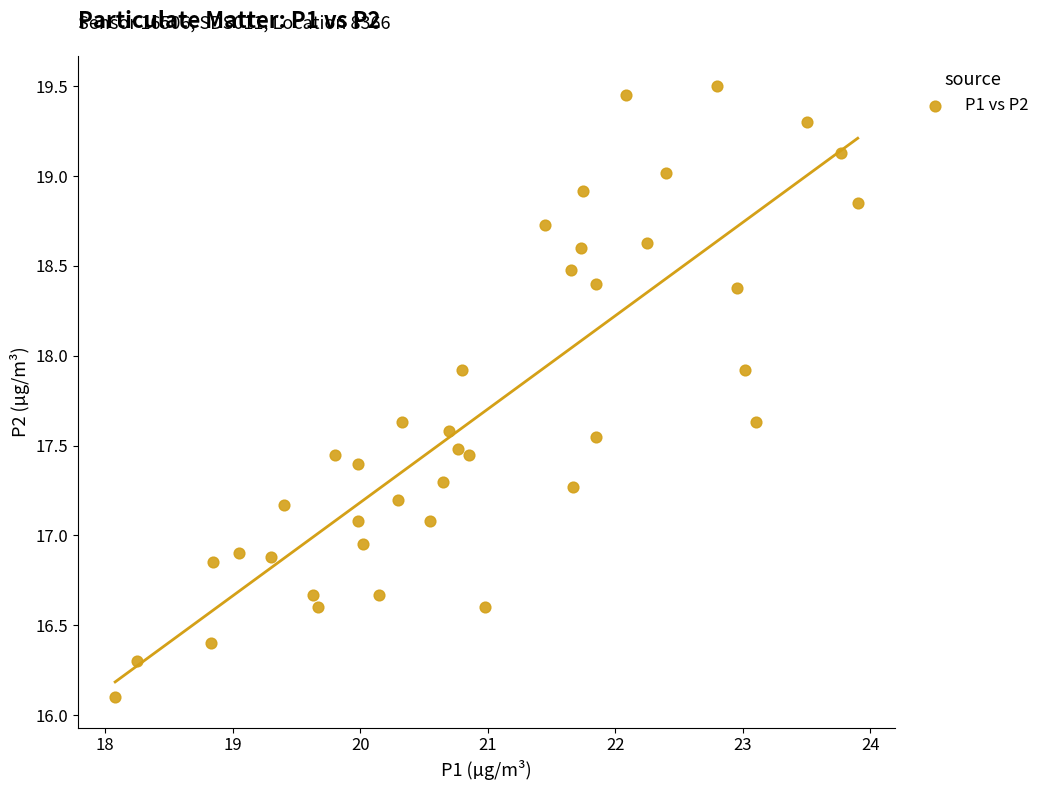

What is the range of X values (max minus min)?

5.8